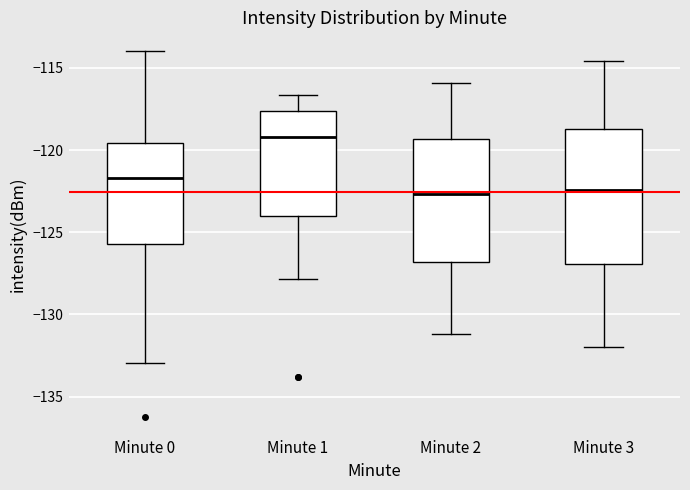

Comparing the boxes themselves (not the whiskers), which one is the tallest?

Minute 3